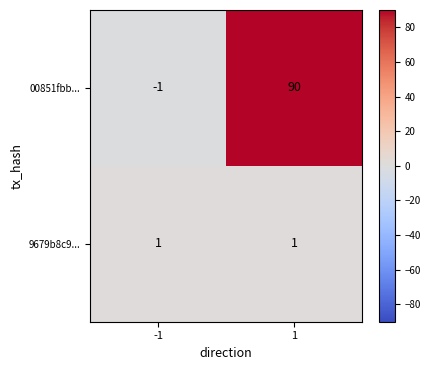

True or false: 9679b8c9... has a value of 0 at 1.

False